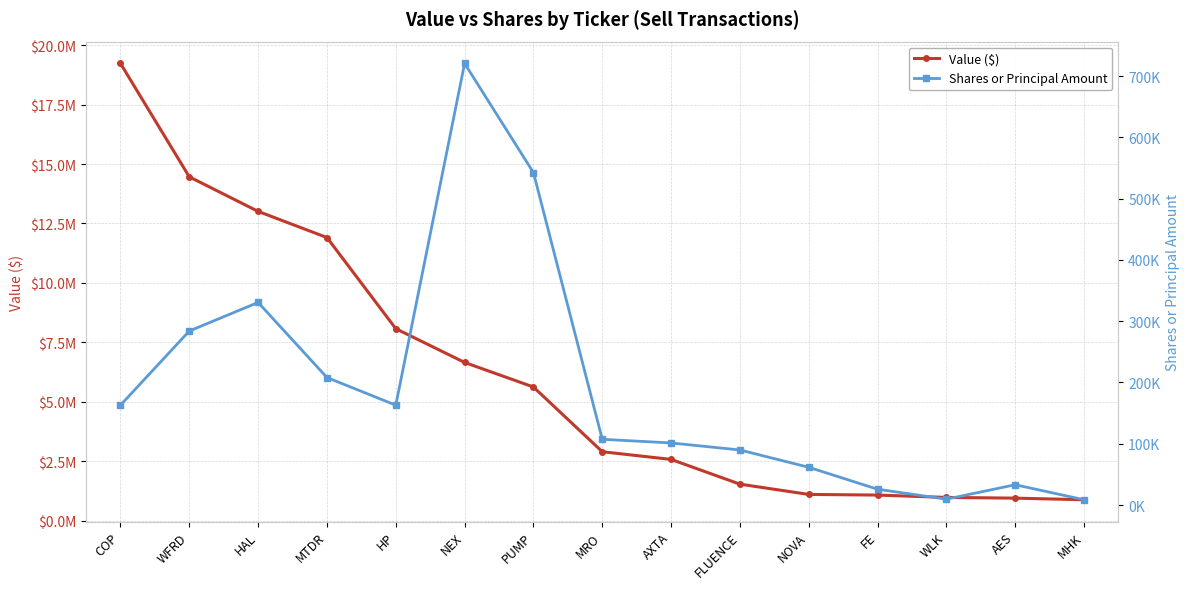

What is the sum of the Shares or Principal Amount values at AXTA and HP?

264283